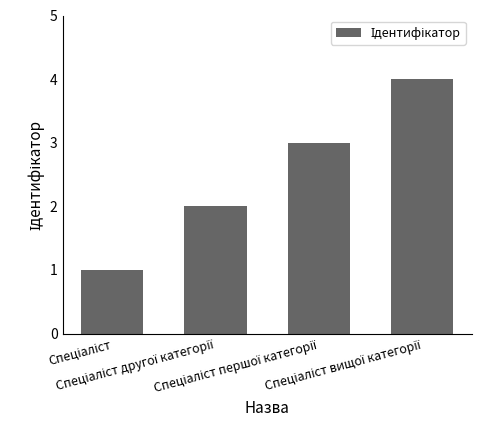

What is the sum of all values?

10